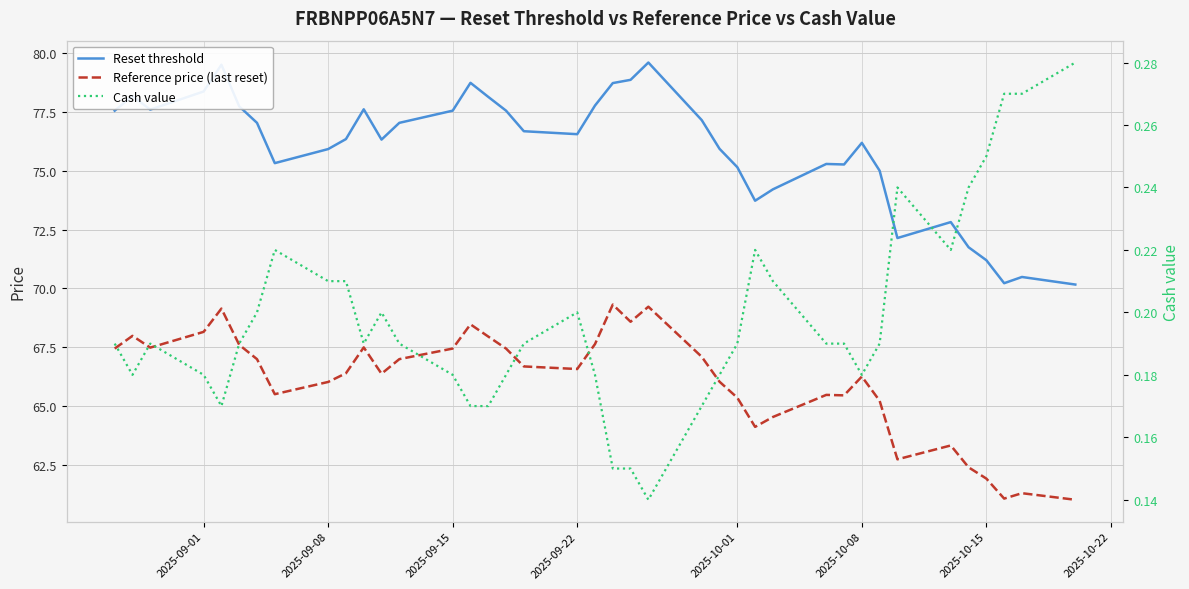

Is the value of Cash value at 12 greater than the value of Reset threshold at 29?

No